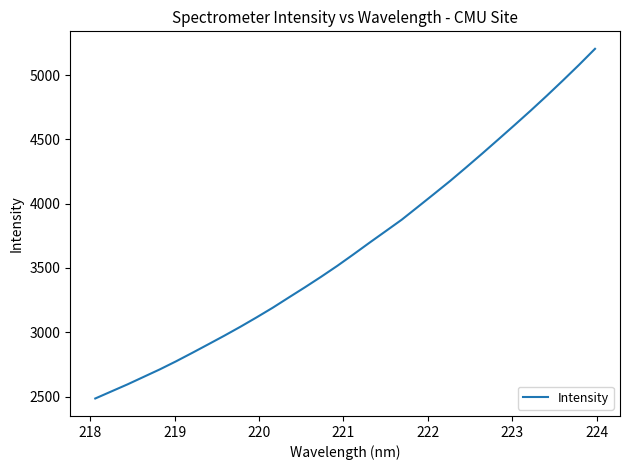

Is this an area chart (filled region under the line)?

No